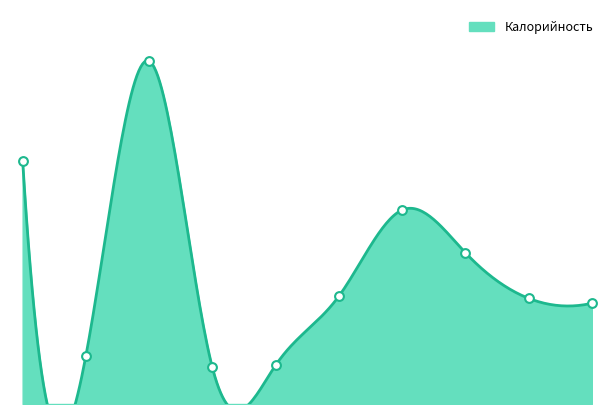

What is the change in value from 0 to 4?

-235.1